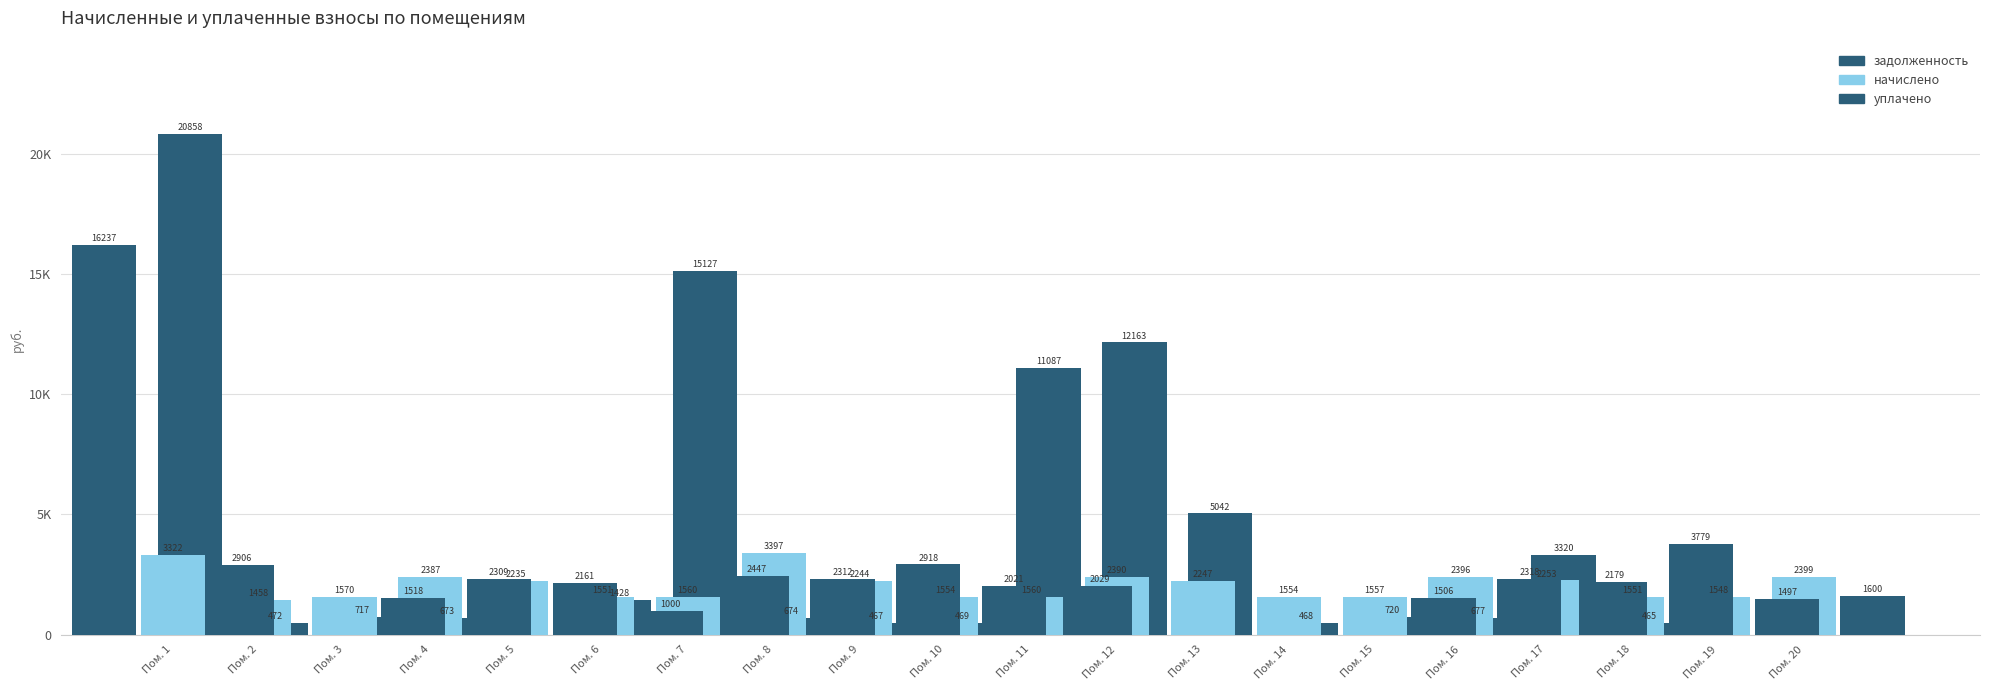

What is the approximate value of задолженность at Пом. 3?

717.3